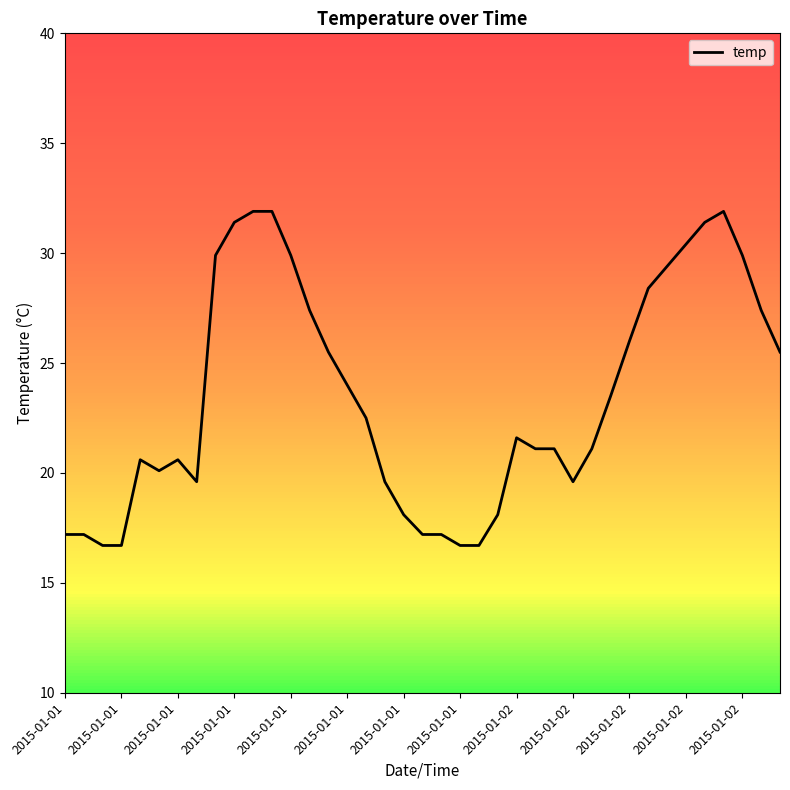

What is the smallest value displayed?

16.7